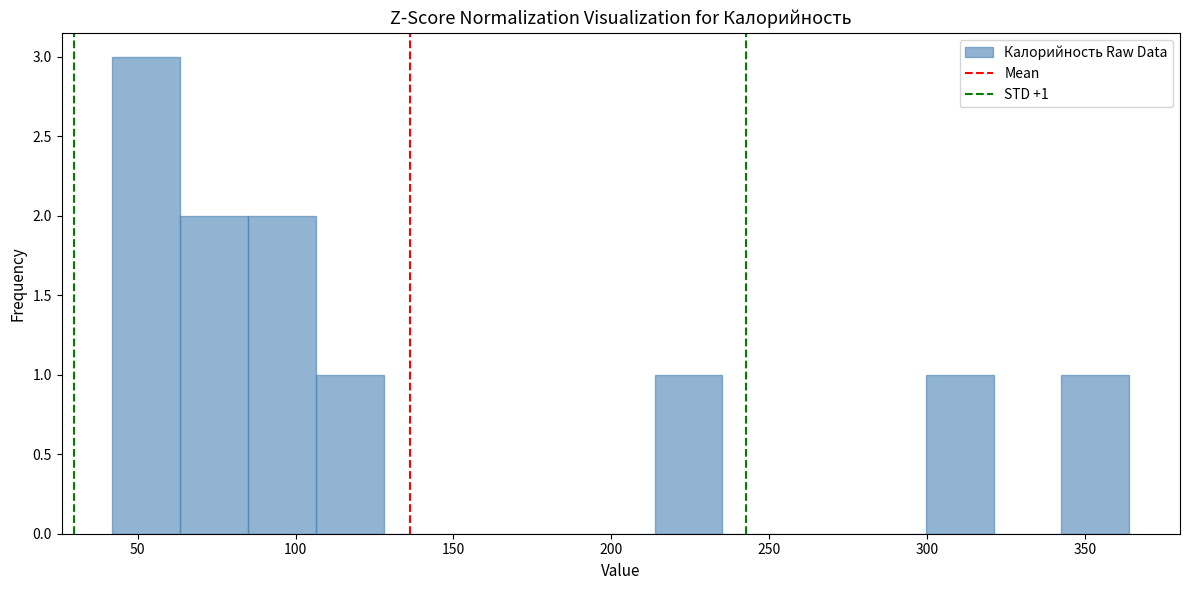

Which range on the x-axis has the tallest bar?

40 to 65